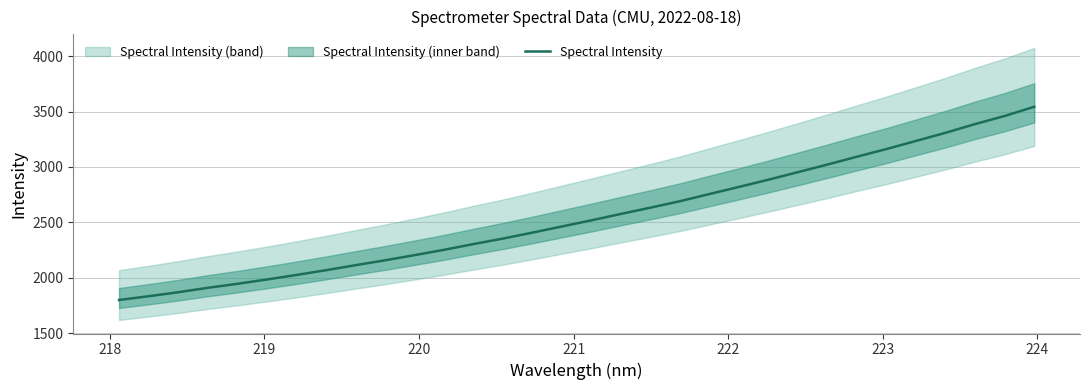

What is the maximum value for Spectral Intensity?

3543.7